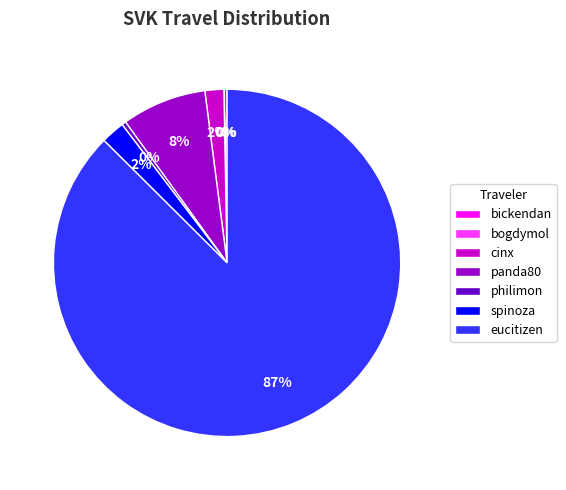

Is it true that spinoza is 2% of the pie?

True